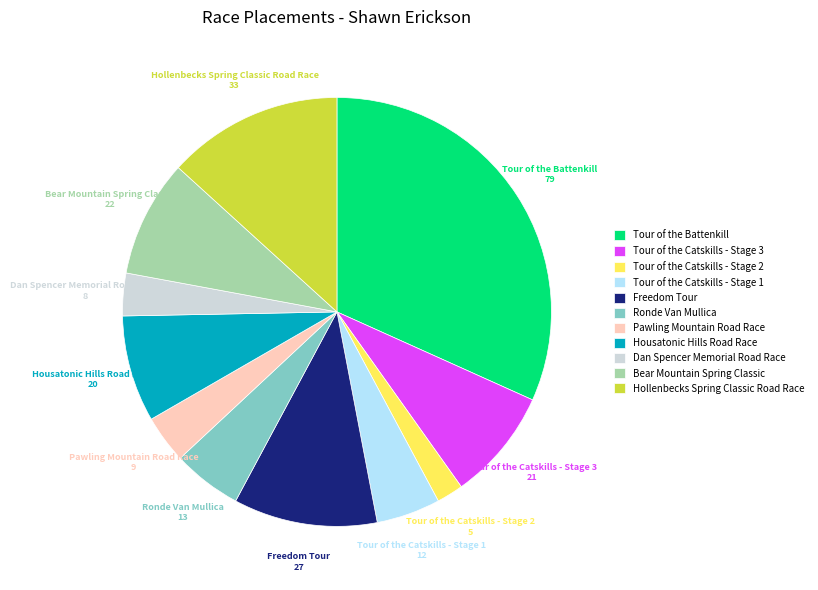

What is the ratio of the value at Ronde Van Mullica to the value at Hollenbecks Spring Classic Road Race?

0.4